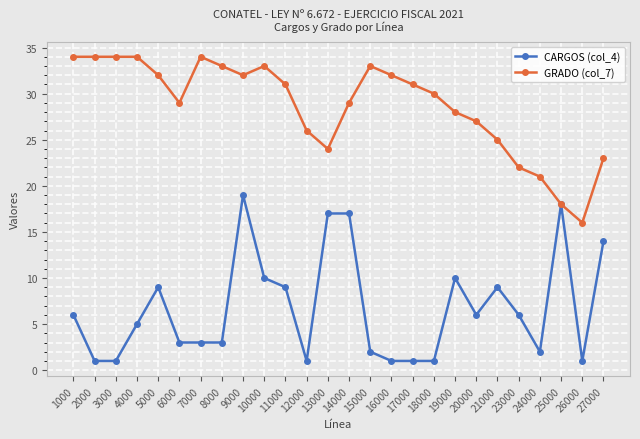

Is this an area chart (filled region under the line)?

No